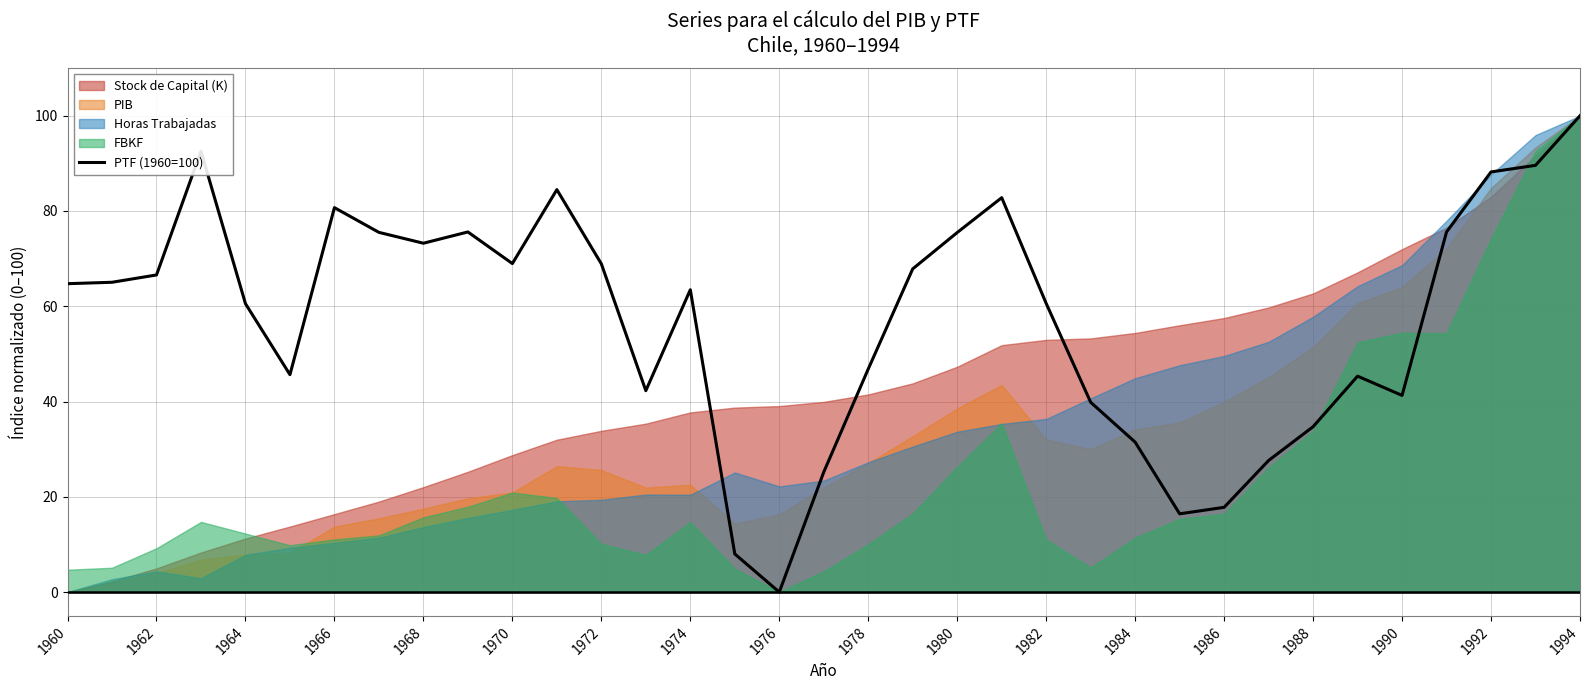

Is it true that PTF (1960=100) equals 17.3 at 1964?

False